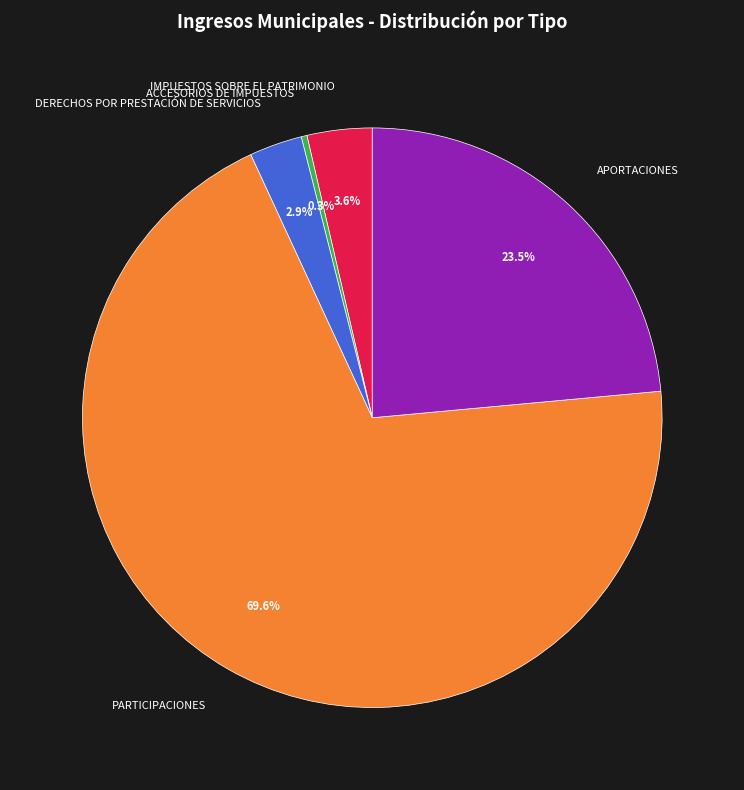

Is it true that DERECHOS POR PRESTACIÓN DE SERVICIOS is 3% of the pie?

True